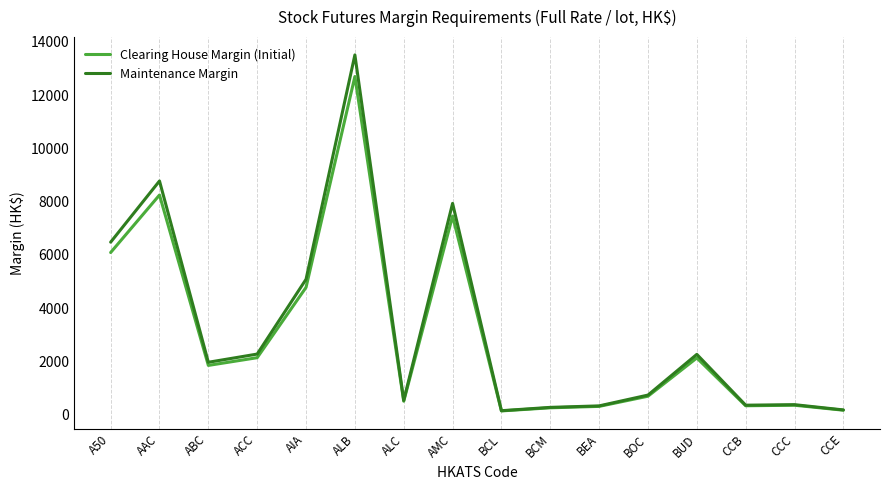

Is this an area chart (filled region under the line)?

No